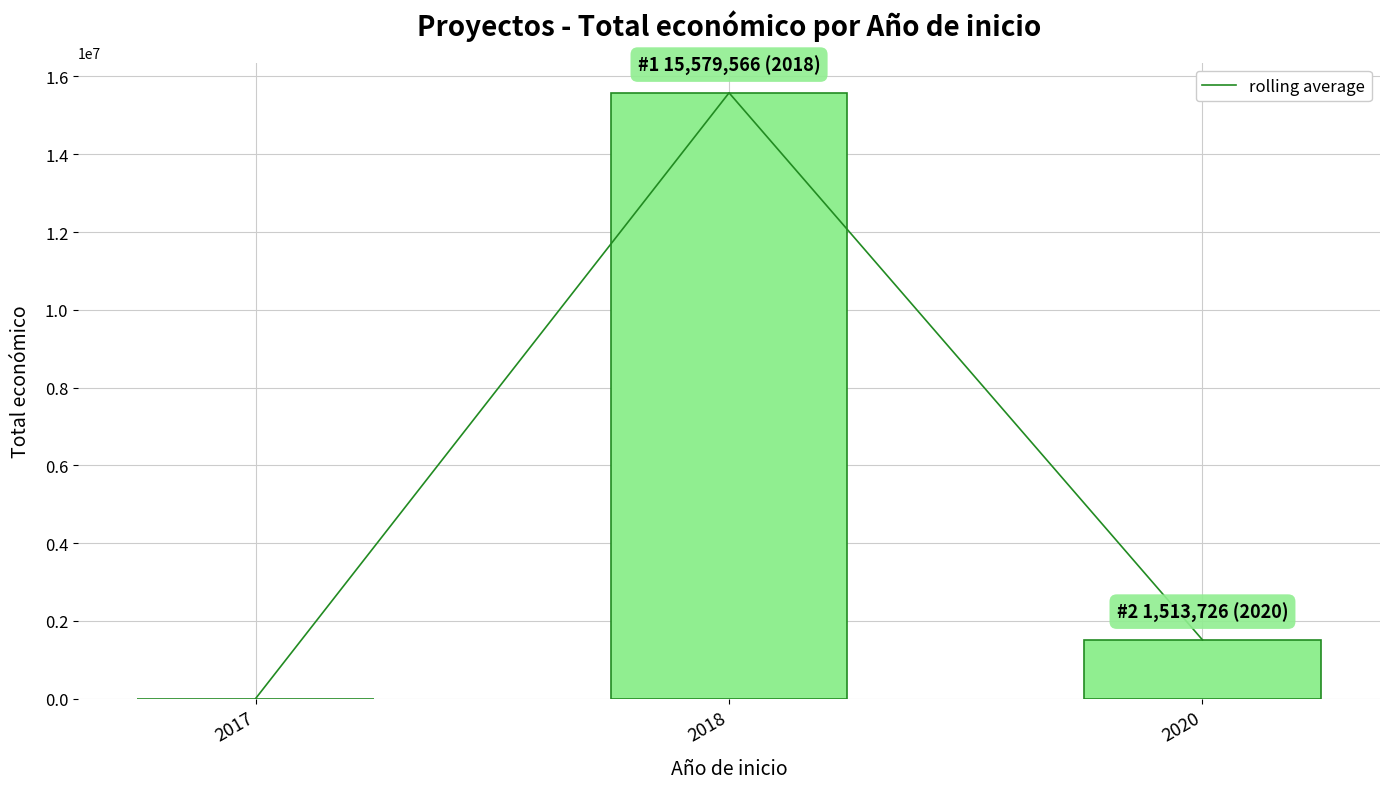

What is the average value of the Total económico series?

5699764